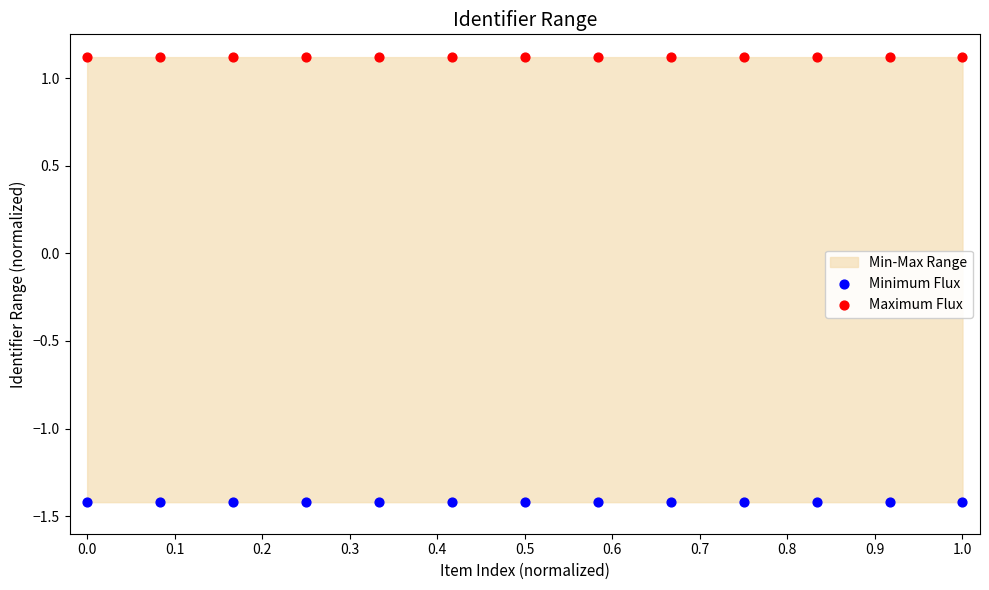

What is the X range (max minus min) for the scatter plot?

1.0